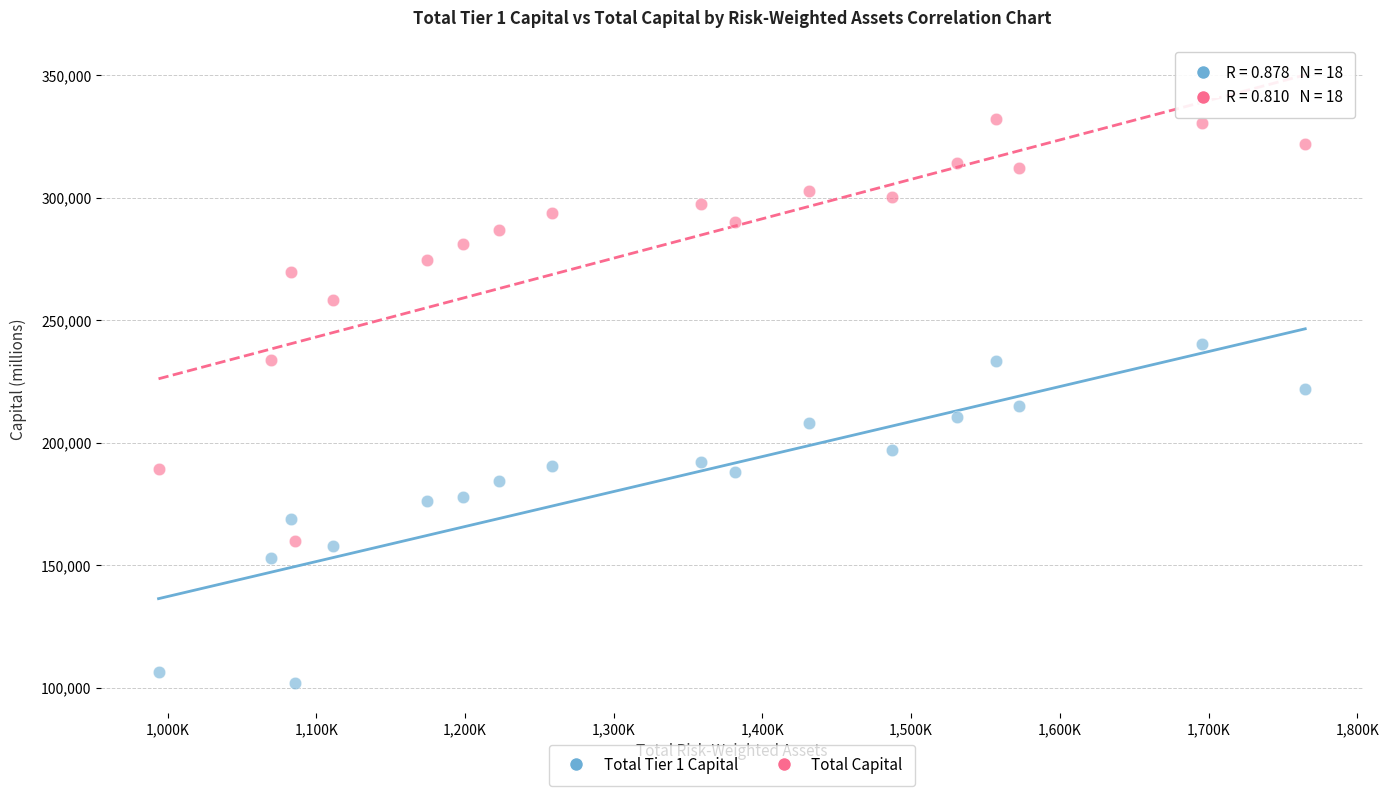

Across all data points, what is the range of X values (max minus min)?

771021